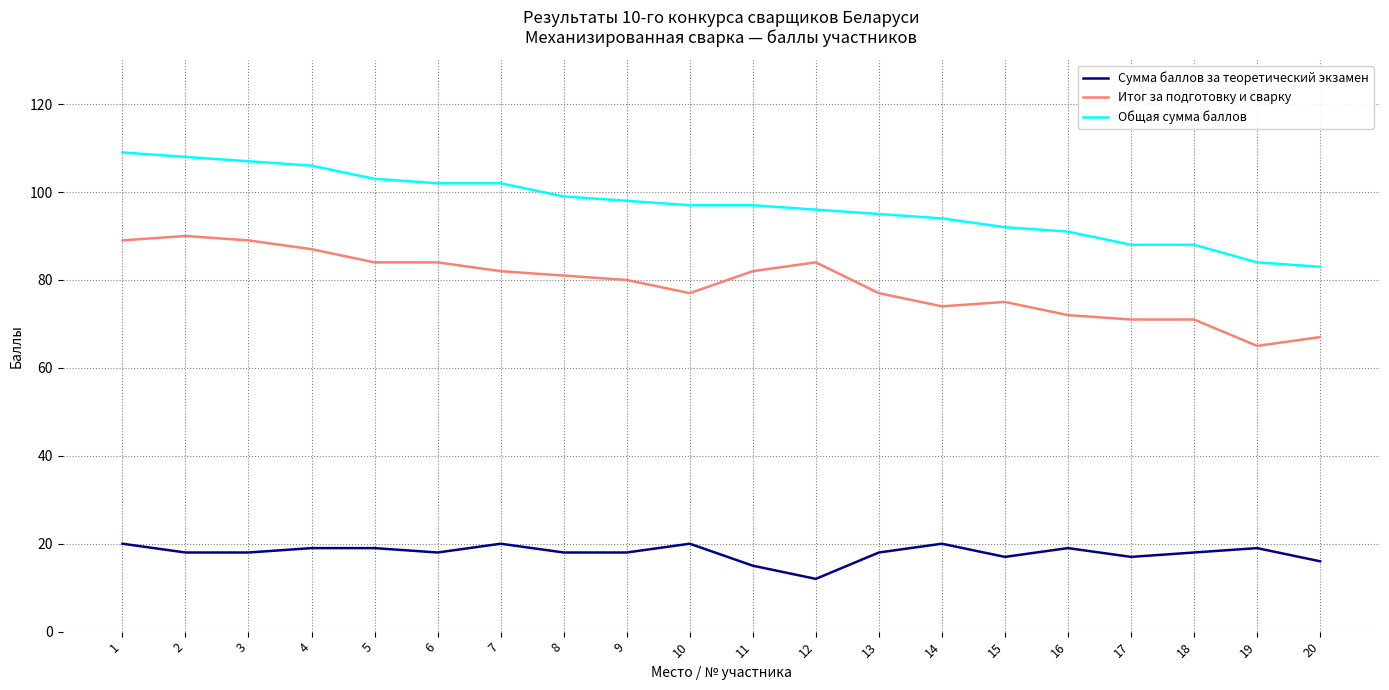

What is the maximum value shown in the chart?

109